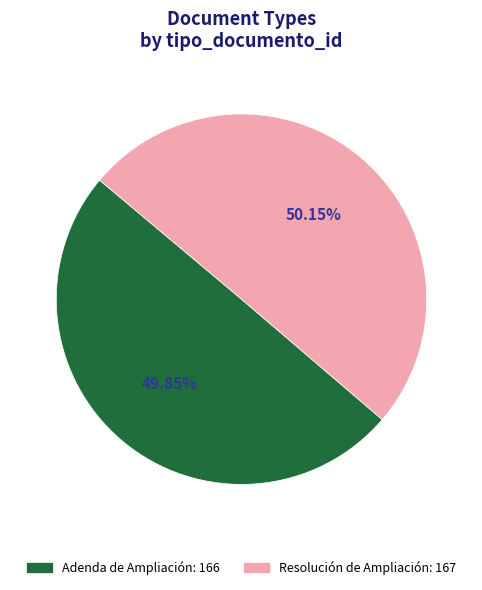

Is the sum of Adenda de Ampliación and Resolución de Ampliación greater than half?

Yes